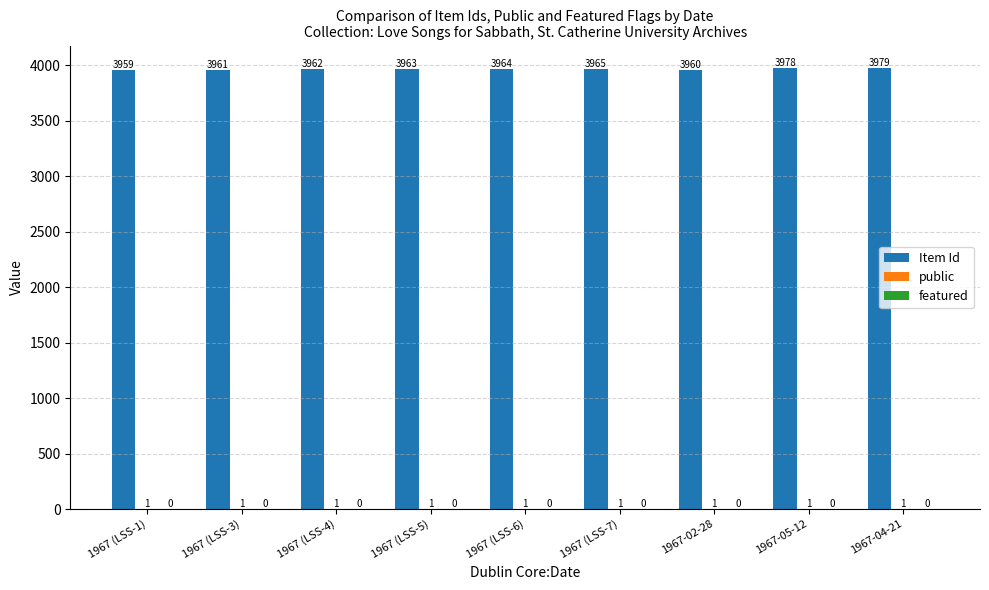

What is the greatest value displayed?

3979